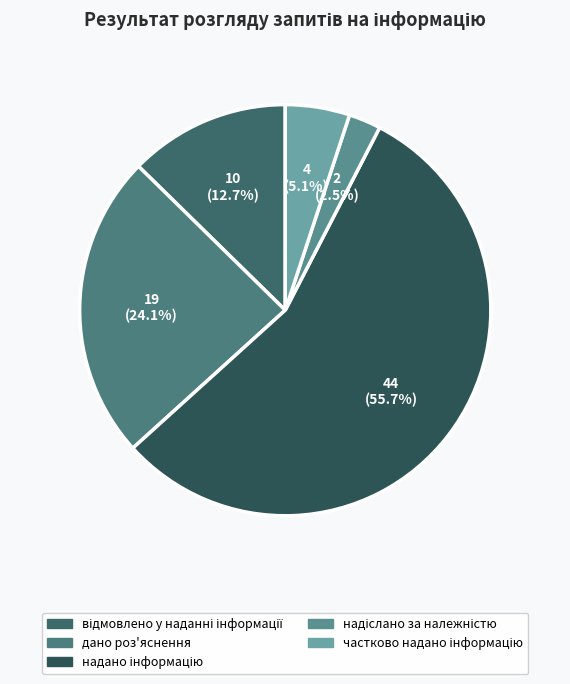

To the nearest percent, what portion does дано роз'яснення represent?

24%